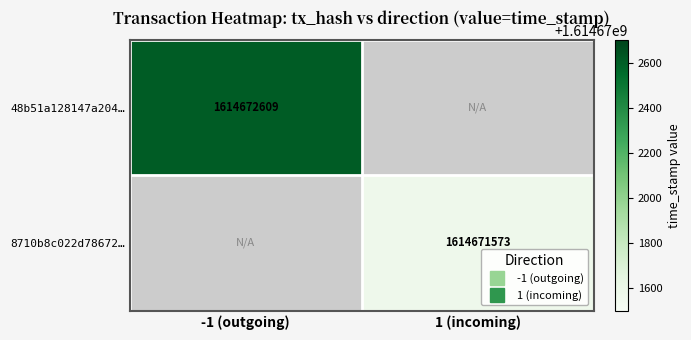

Which series changed the most between direction and time_stamp?

48b51a128147a204df73ab9f38564d729868618